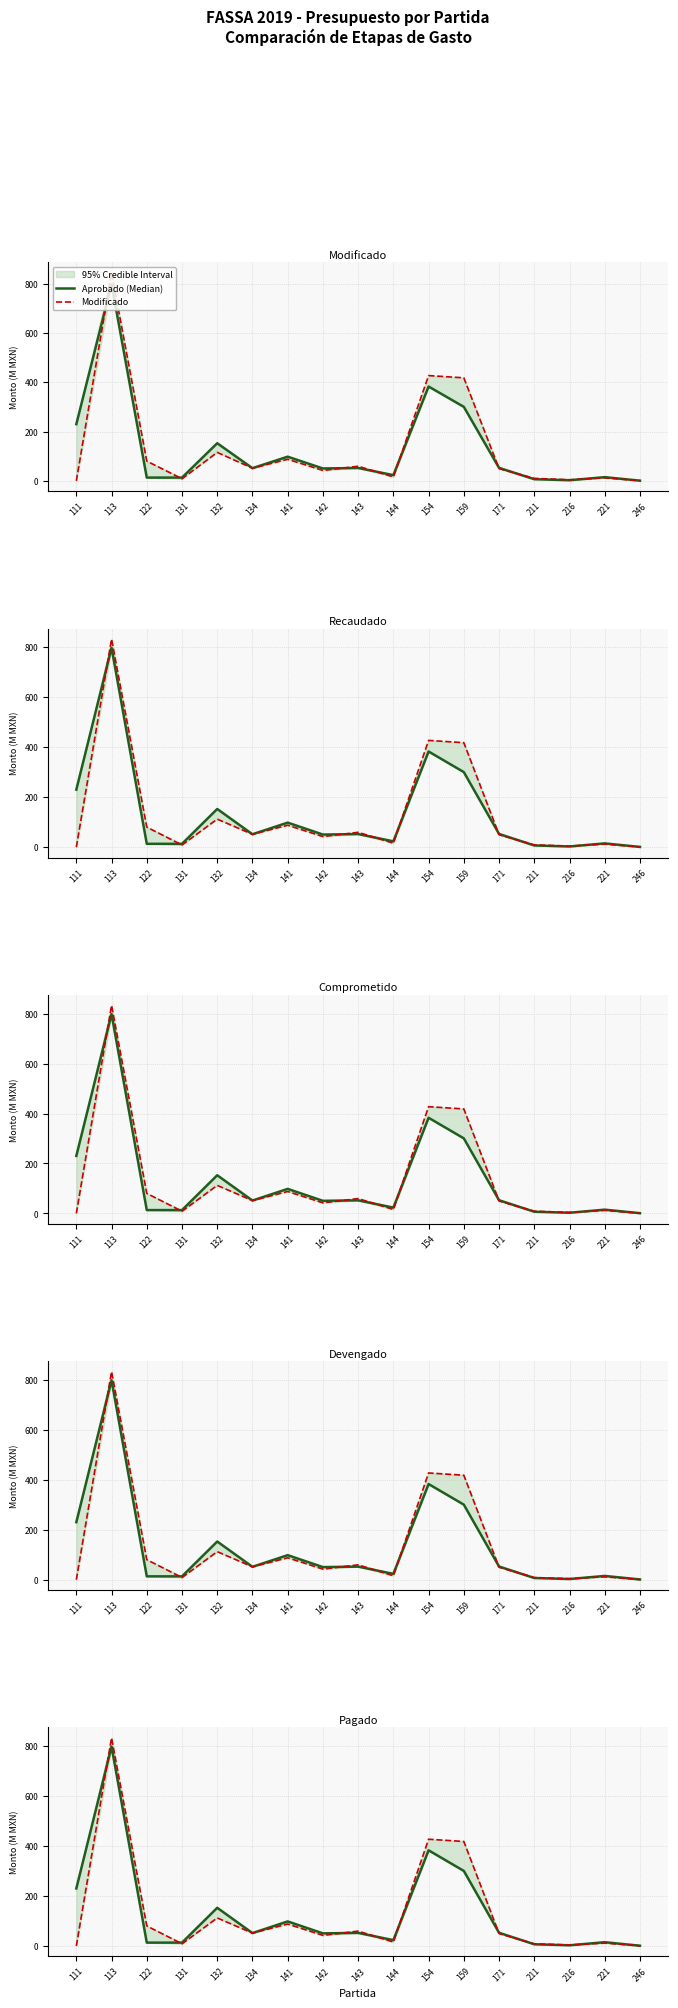

Which has a higher value, 216 or 211?

211